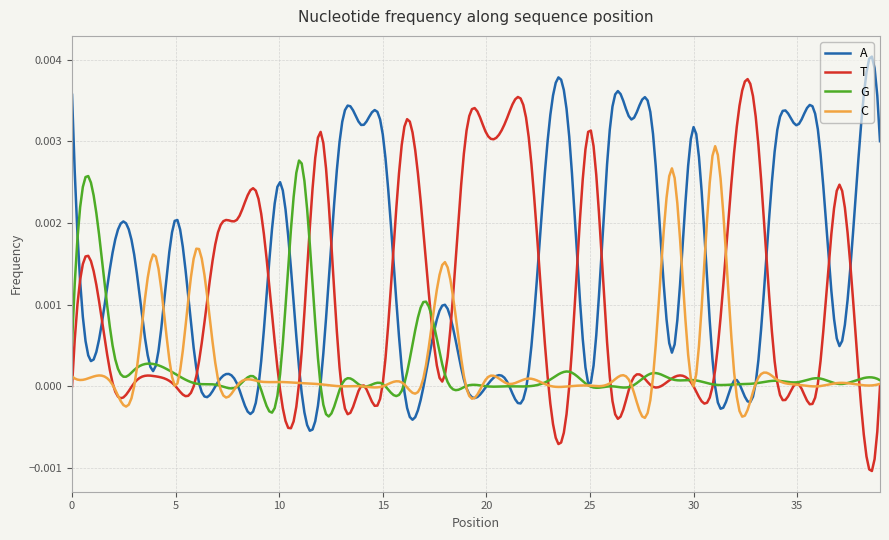

How many lines are shown in the chart?

4